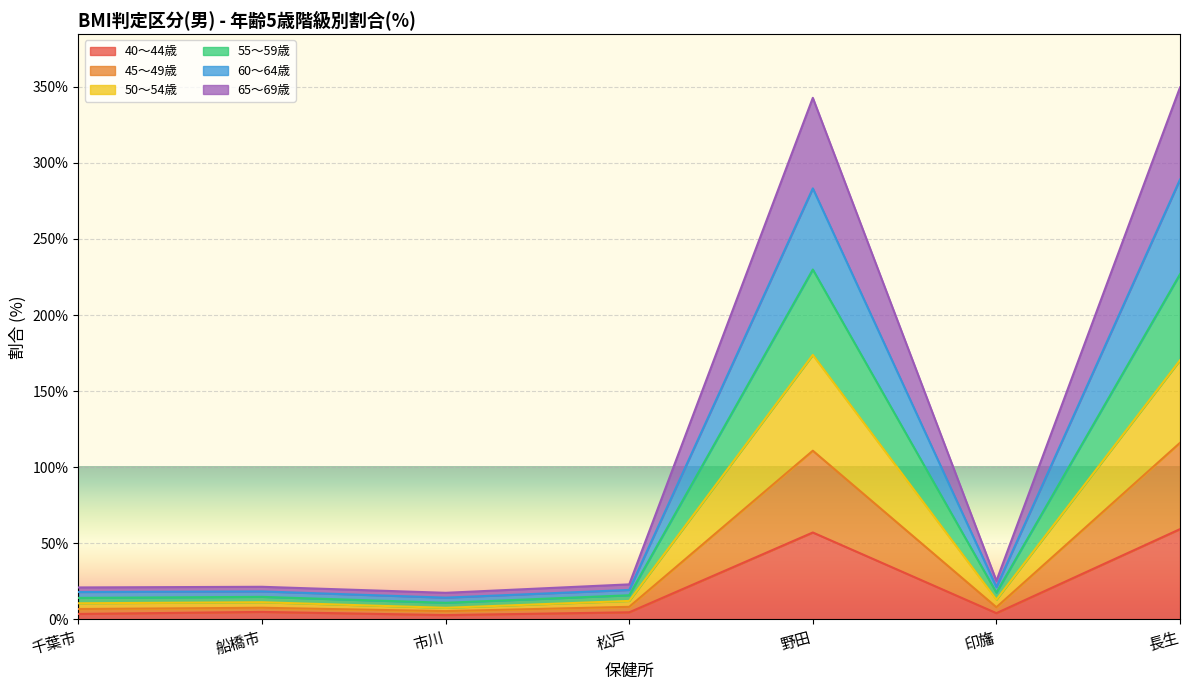

Is it true that 40～44歳 equals 59.4 at 長生?

True